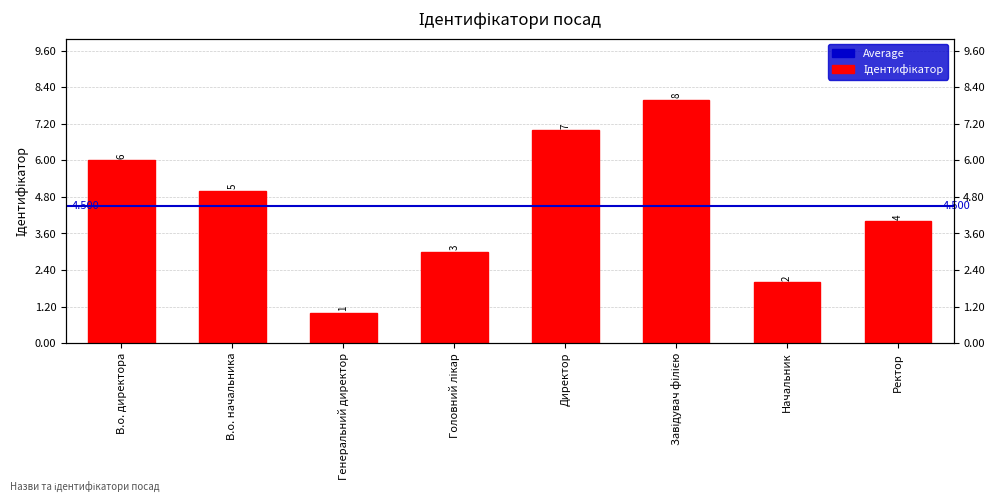

What position from the left is Головний лікар?

4